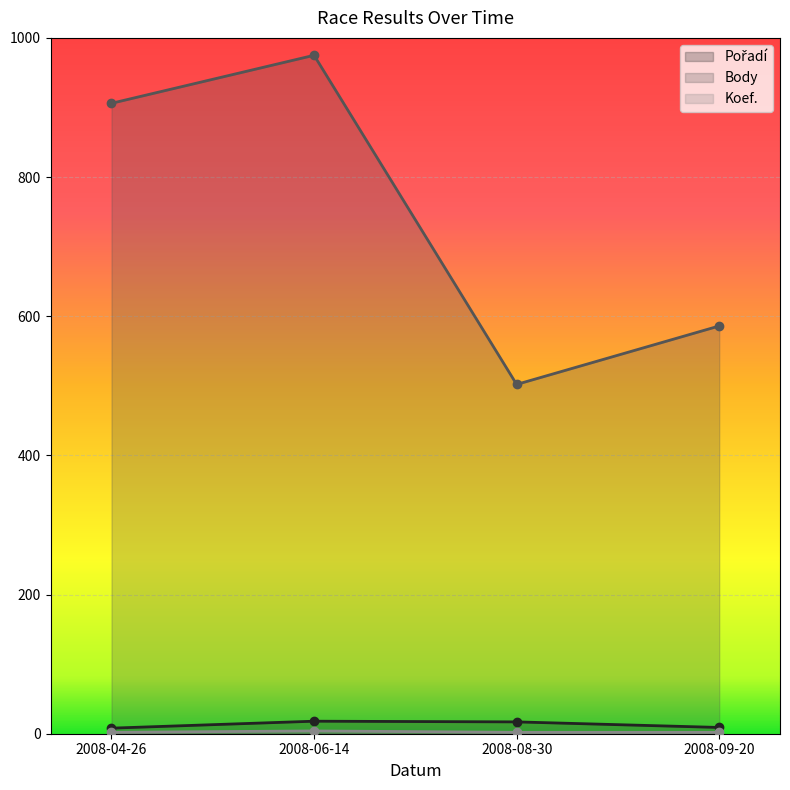

Rank the series at 2008-08-30 from lowest to highest value.

Koef., Pořadí, Body